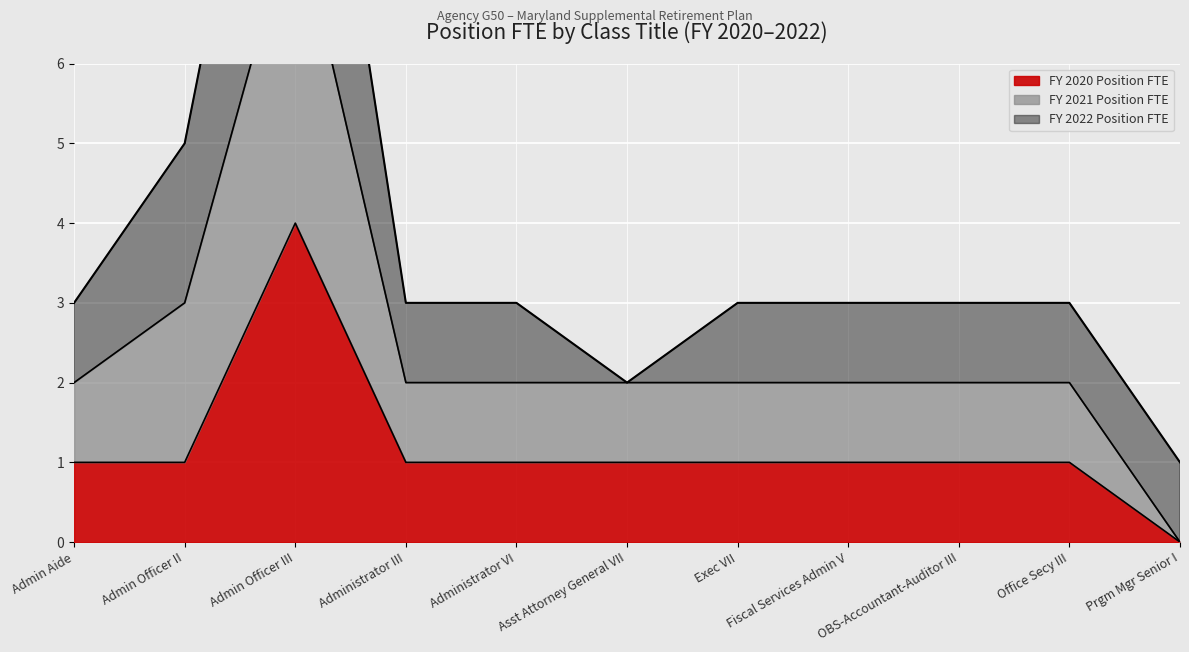

At which category is the sum across all series the highest?

Admin Officer III